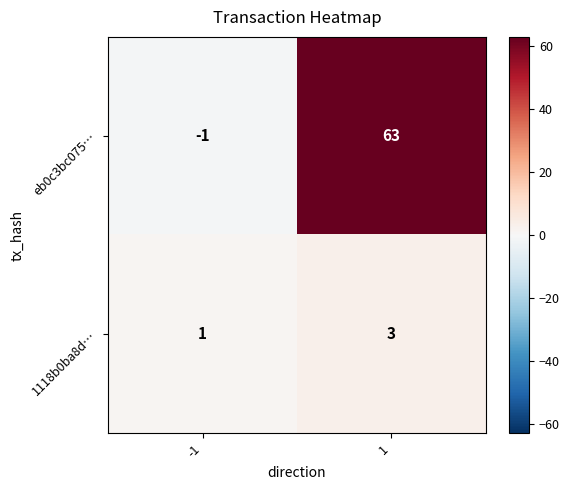

What is the sum of the 1118b0ba8d… values at 1 and -1?

4